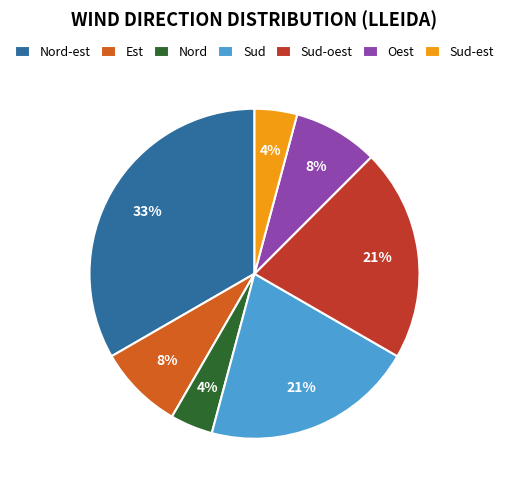

Combined, do Oest and Sud-oest account for over 50%?

No